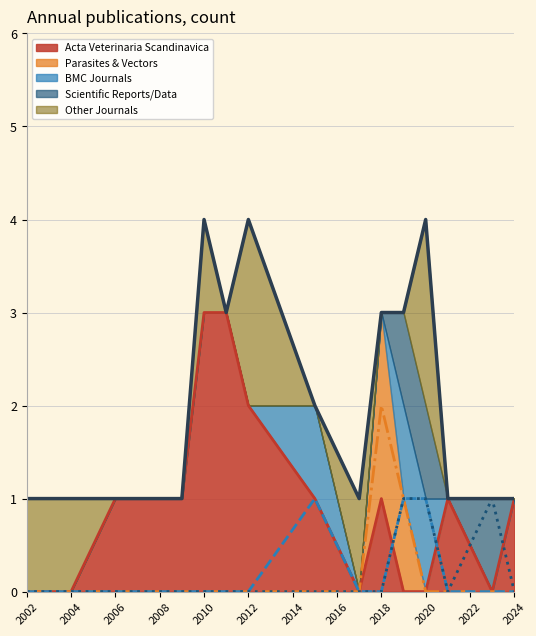

The value of Acta Veterinaria Scandinavica at 2020 is 1. True or false?

False